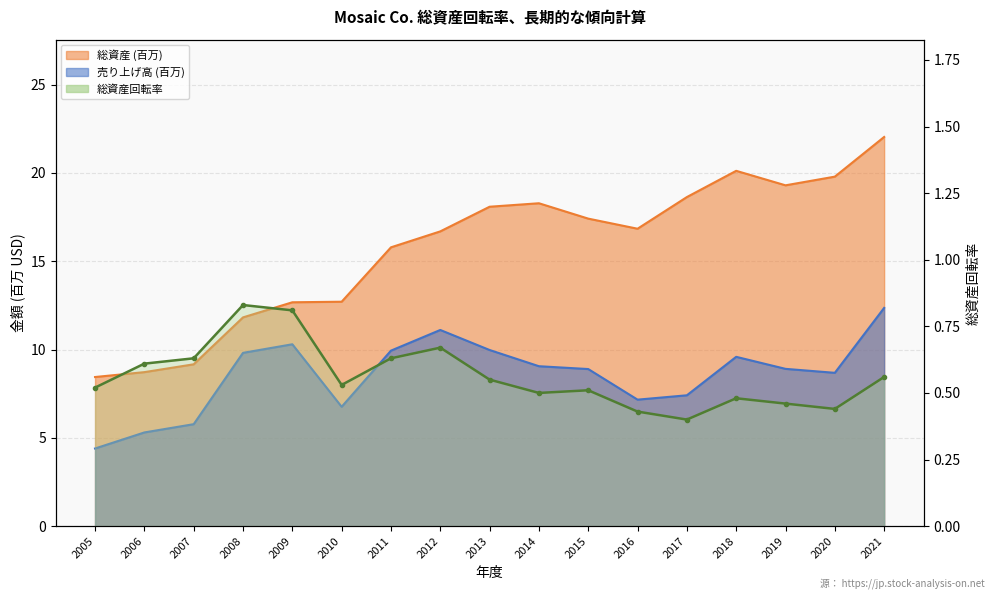

At which category does 総資産 (千) reach its first local valley?

2016